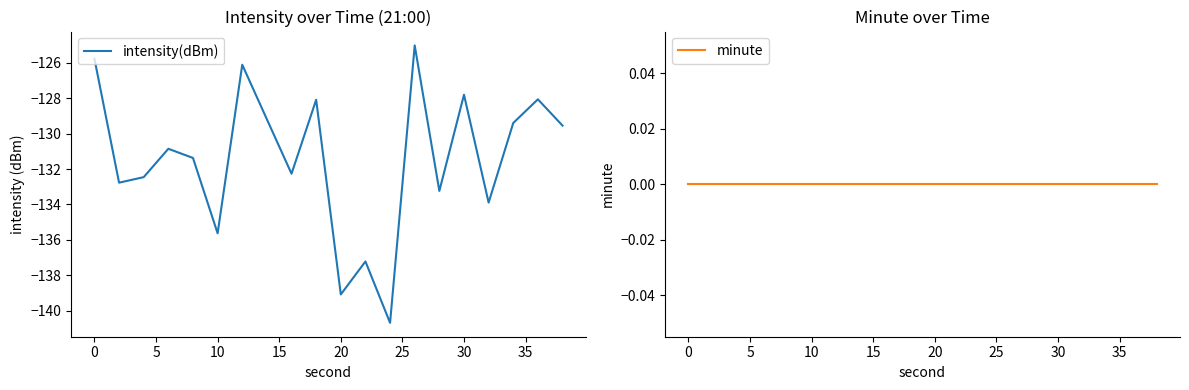

The intensity(dBm) series shows -168.8 at 30. True or false?

False